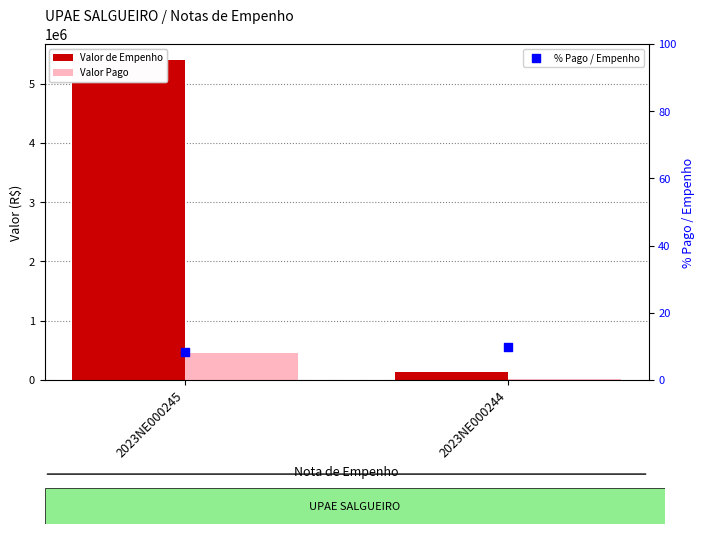

What are all the series names shown in the legend?

Valor de Empenho, Valor Pago, % Pago / Empenho